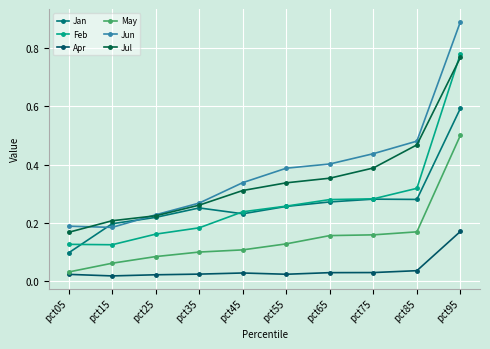

Does the chart display data point markers on the line(s)?

Yes